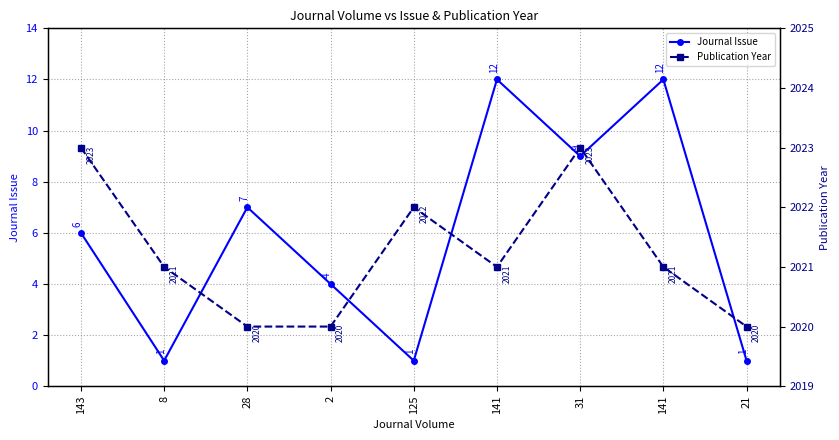

Which label corresponds to the largest value in the chart?

143